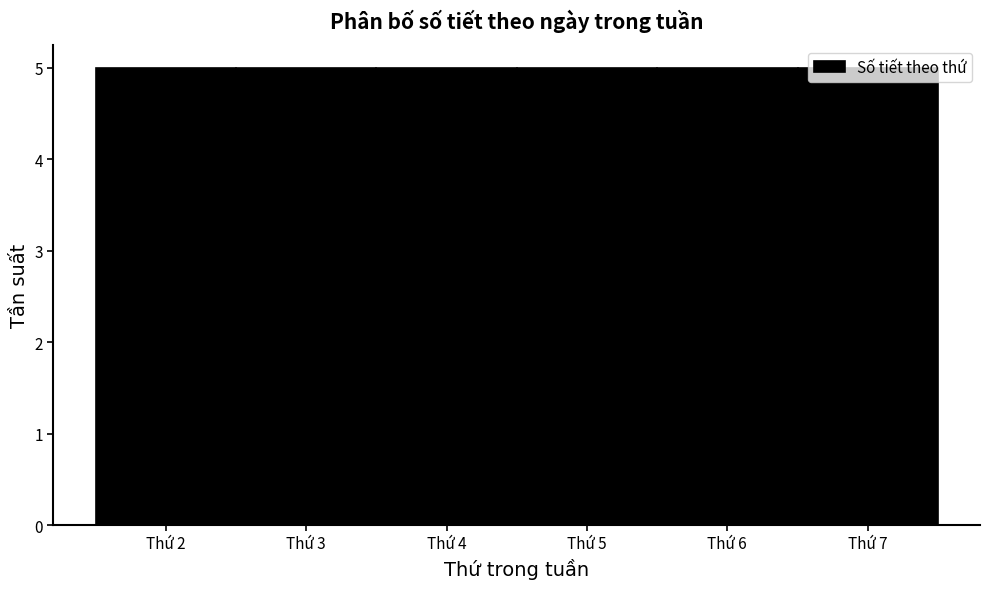

Reading left to right, transcribe this chart: for each bar, give the range it covers on the x-axis and its height. The values are not printed on the chart, so give them approximately, as read against the axis.

1.5 to 2.5: 5
2.5 to 3.5: 5
3.5 to 4.5: 5
4.5 to 5.5: 5
5.5 to 6.5: 5
6.5 to 7.5: 5